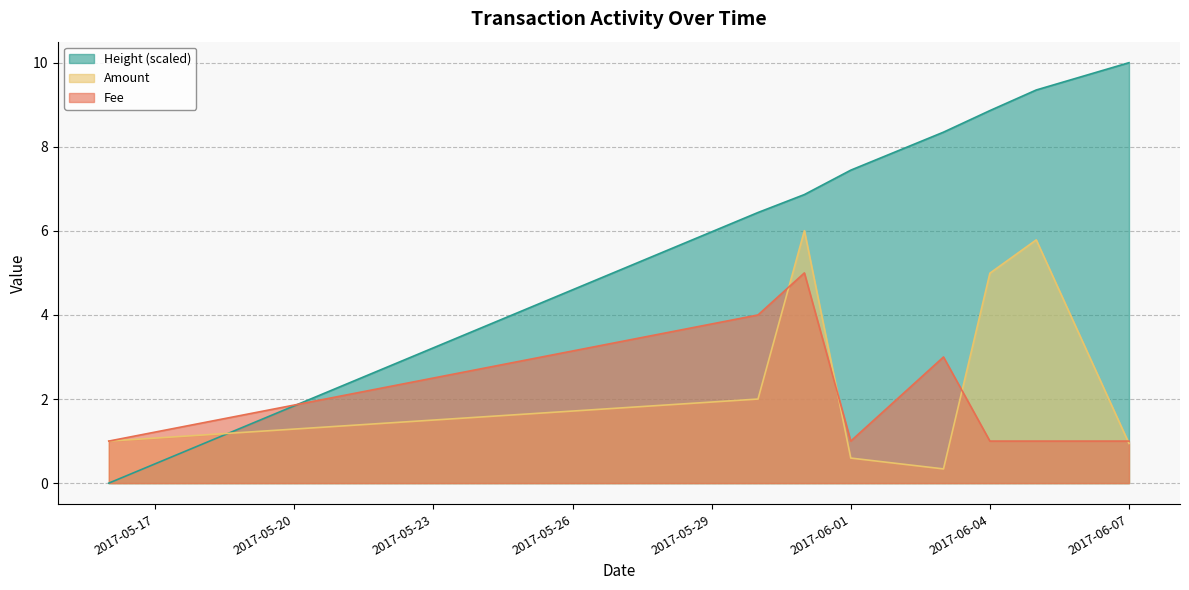

What is the label of the 3rd point from the left?

2017-05-31